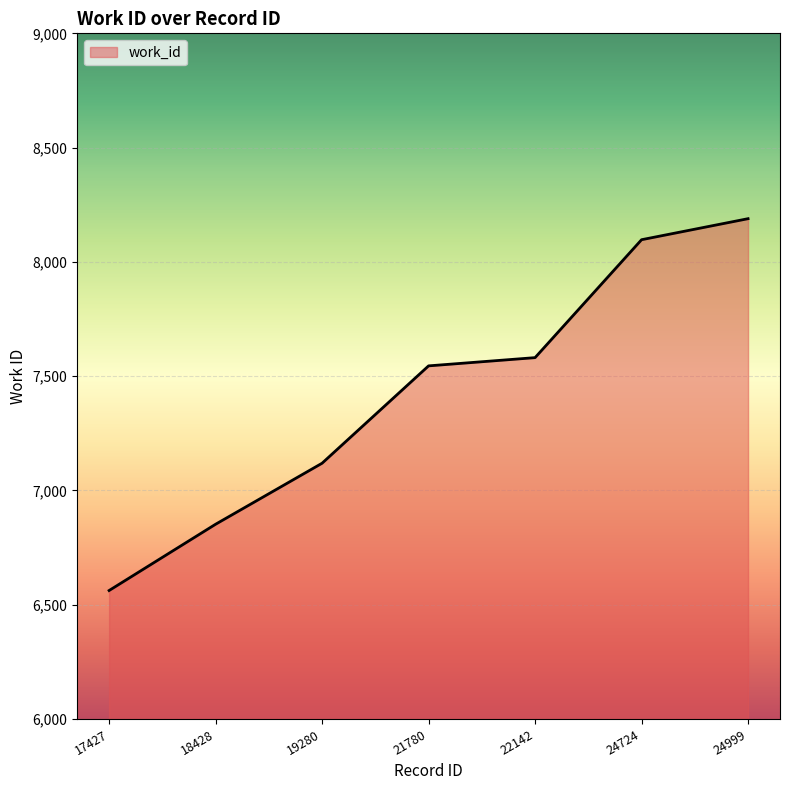

Reading left to right, list all the values displayed in this chart.

6562	6852	7119	7545	7581	8097	8189